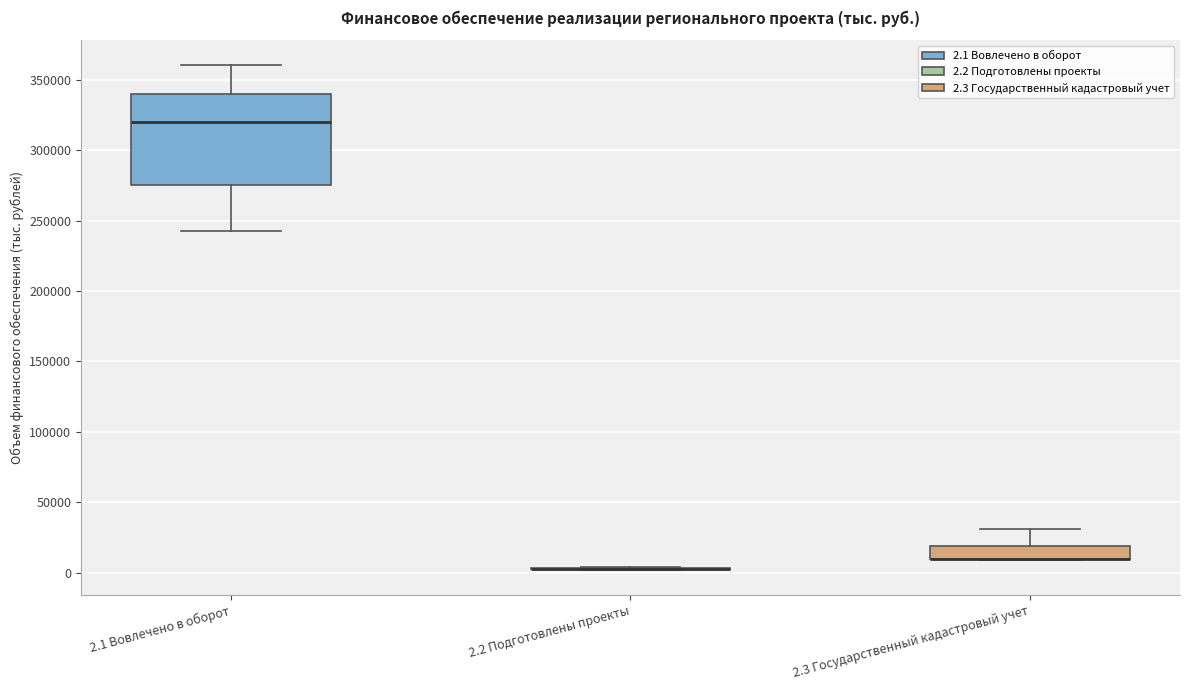

Reading left to right, transcribe this box plot: for each box, give where its median line is, the range the box spans, and where its two whiskers end, as read against the y-axis. The values are not printed on the chart, so give them approximately, as read against the axis.

2.1 Вовлечено в оборот: median 320000, box 275000 to 340000, whiskers 245000 to 360000
2.2 Подготовлены проекты: box collapsed to a line at 5000, whiskers 0 to 5000
2.3 Государственный кадастровый учет: median 10000 (drawn on the box's lower edge), box 10000 to 20000, whiskers 10000 to 30000